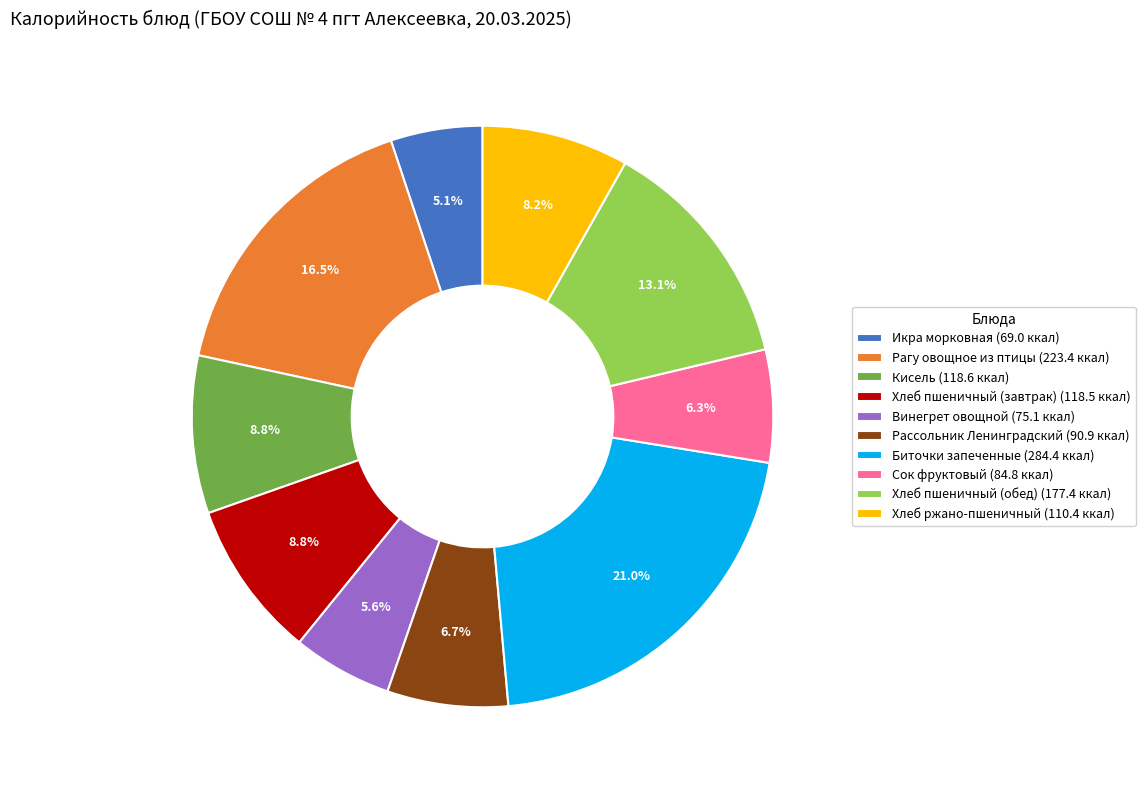

What is the ratio of the value at Хлеб пшеничный (завтрак) to the value at Хлеб пшеничный (обед)?

0.7